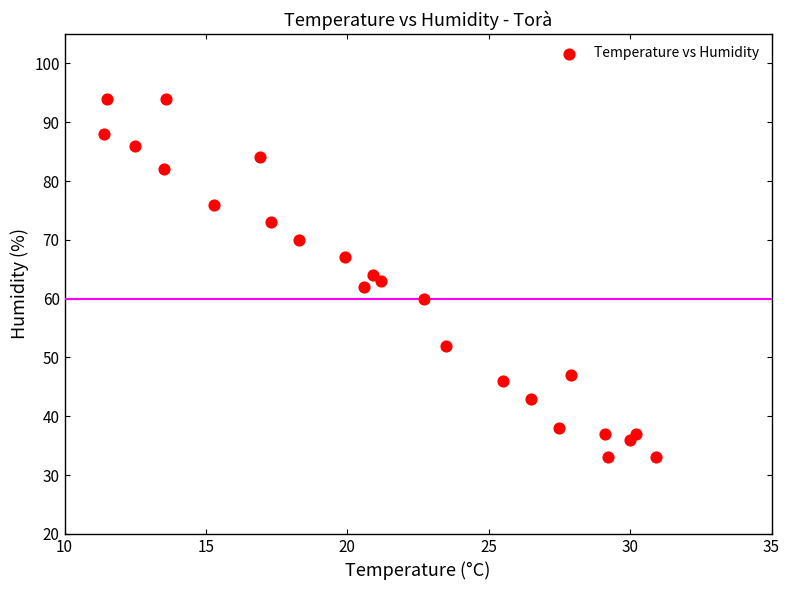

What is the range of Y values (max minus min)?

61